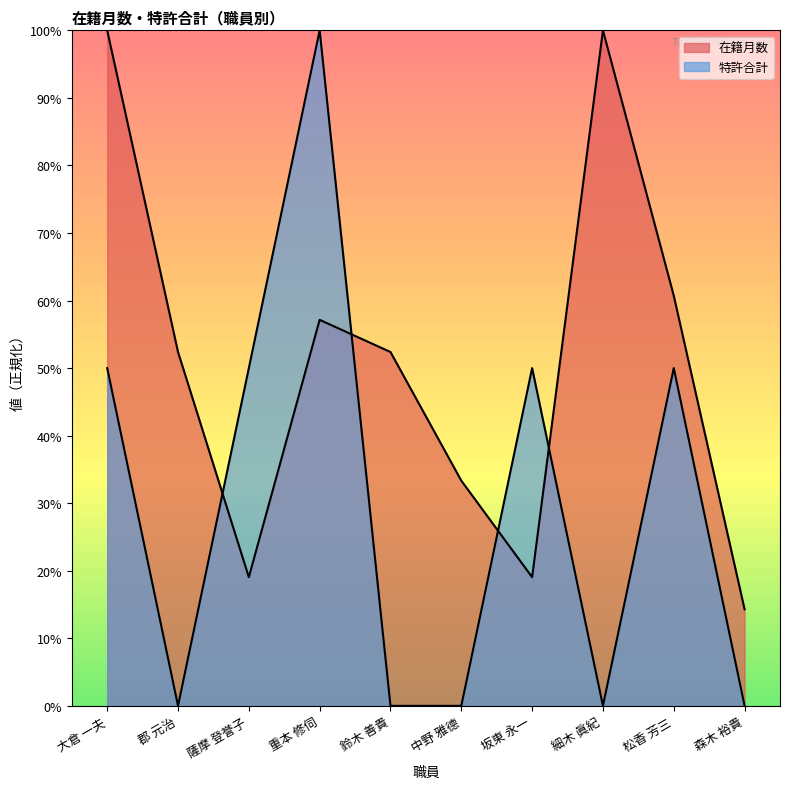

How many 特許合計 values are between 0 and 1?

10